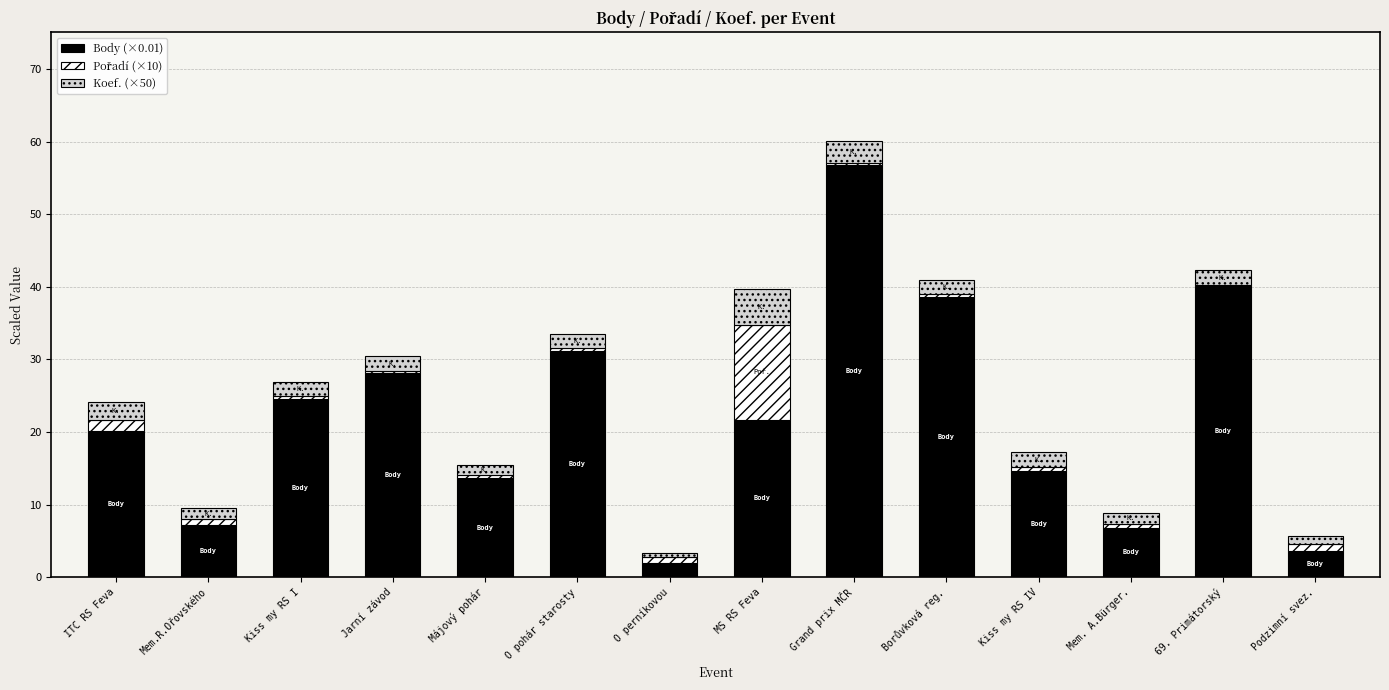

Which category has the highest value in the Body (×0.01) series?

Grand prix MČR